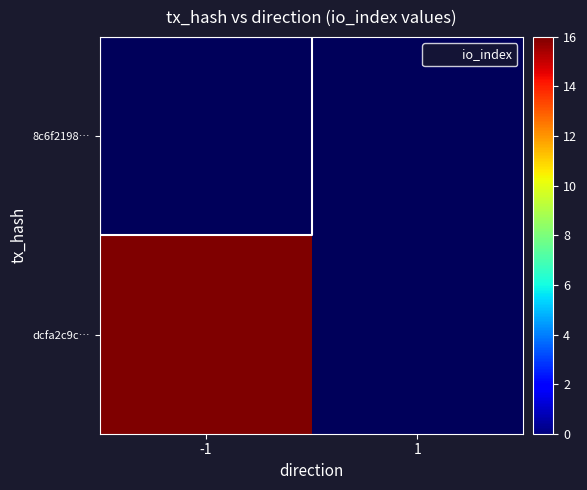

The dcfa2c9c… series shows 5.5 at -1. True or false?

False